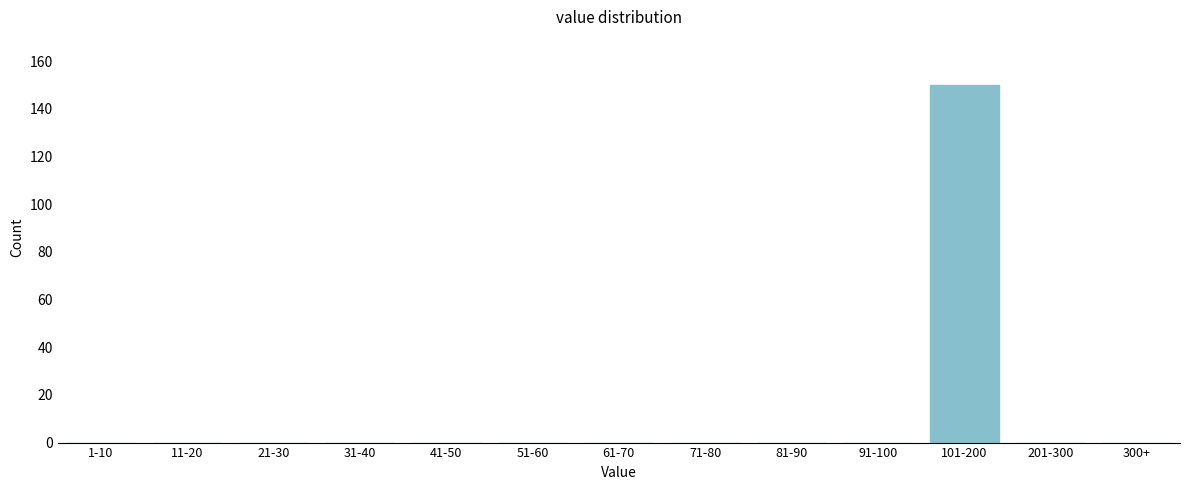

Reading right to left, list all the values displayed in this chart.

300+=0	201-300=0	101-200=150	91-100=0	81-90=0	71-80=0	61-70=0	51-60=0	41-50=0	31-40=0	21-30=0	11-20=0	1-10=0